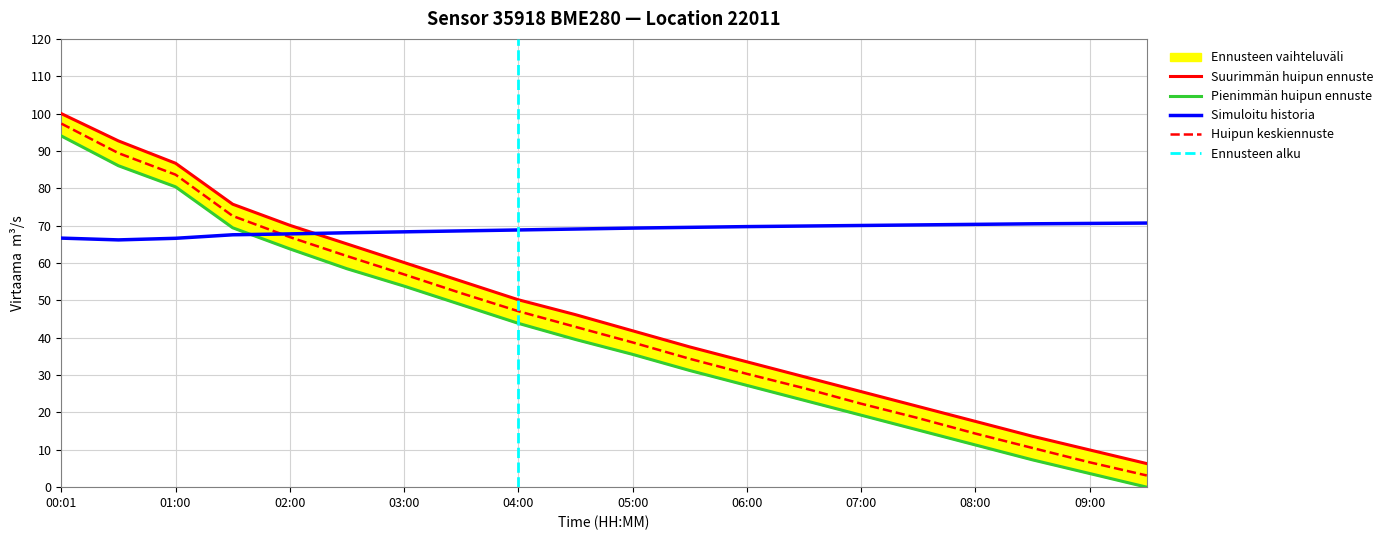

What is the minimum value for Simuloitu historia?

66.2